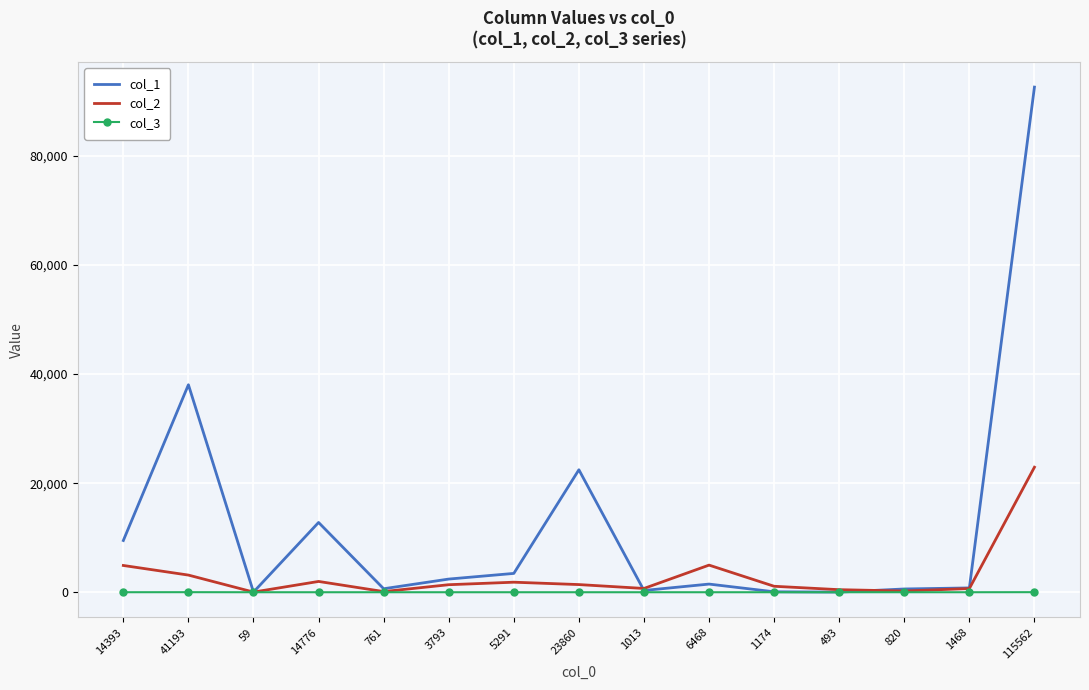

The value of col_3 at 1174 is 0. True or false?

True